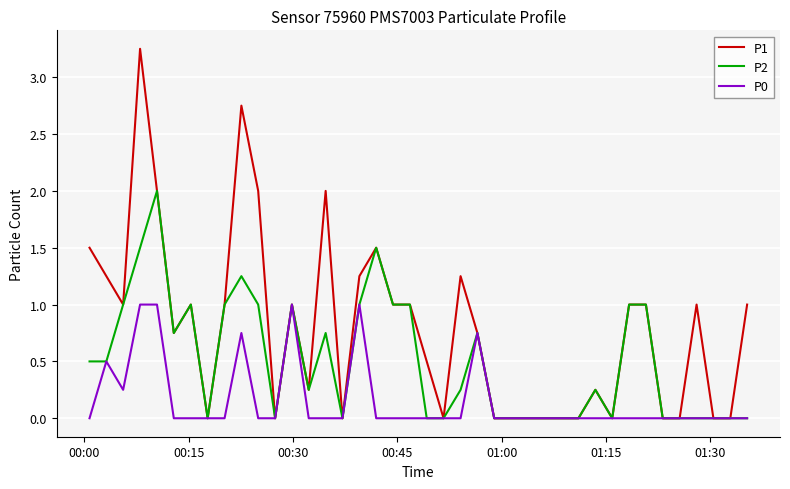

Which series has the largest total across all categories?

P1